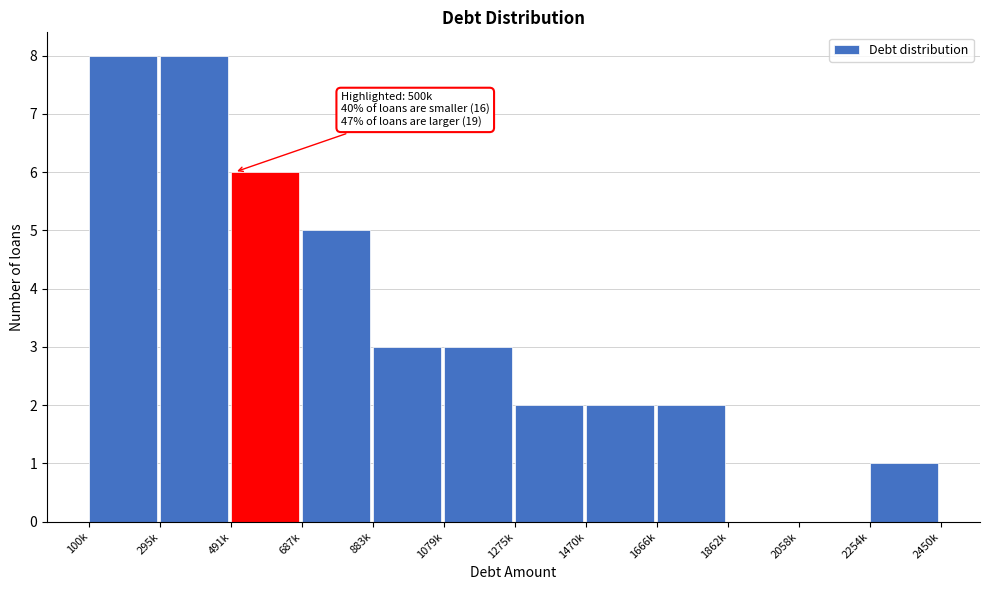

Reading left to right, extract all data points from this chart.

100k=8	295k=8	491k=6	687k=5	883k=3	1079k=3	1275k=2	1470k=2	1666k=2	1862k=0	2058k=0	2254k=1